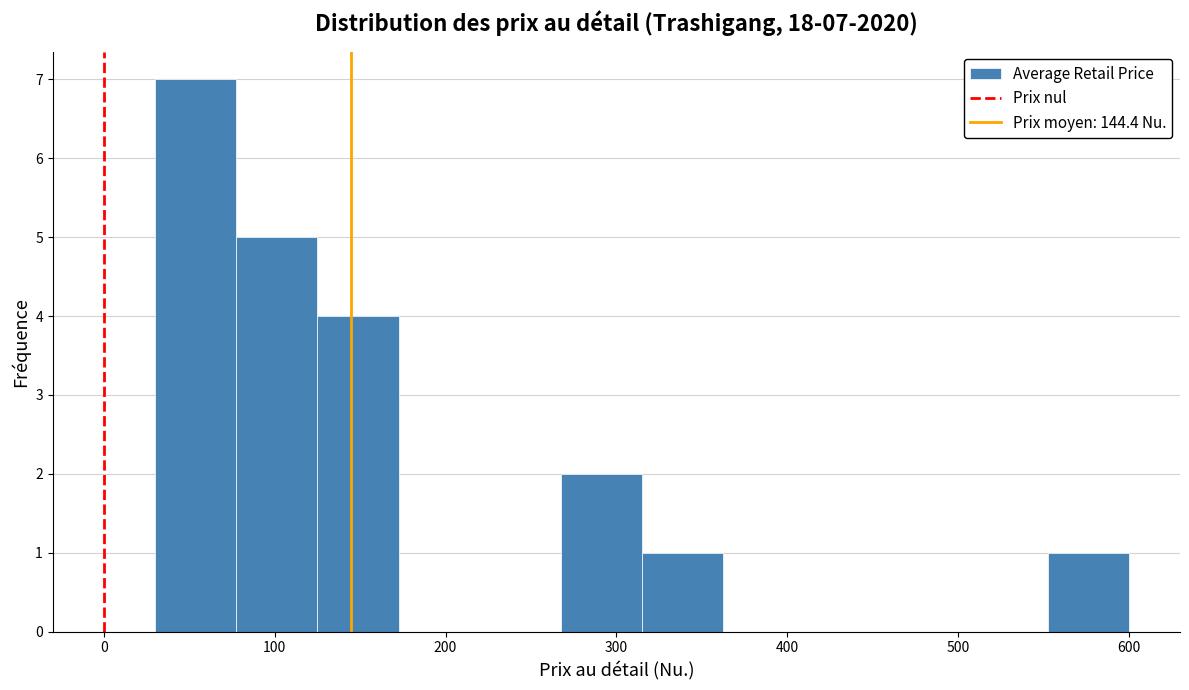

Which range on the x-axis has the tallest bar?

30 to 80